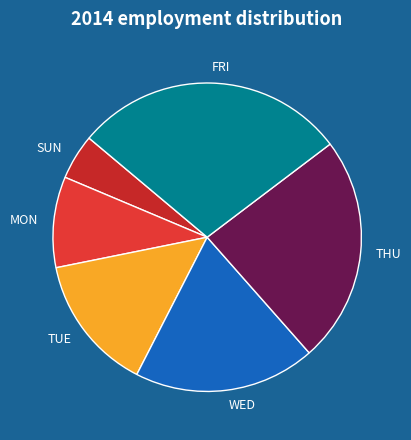

The TUE slice represents 1% of the pie. True or false?

False